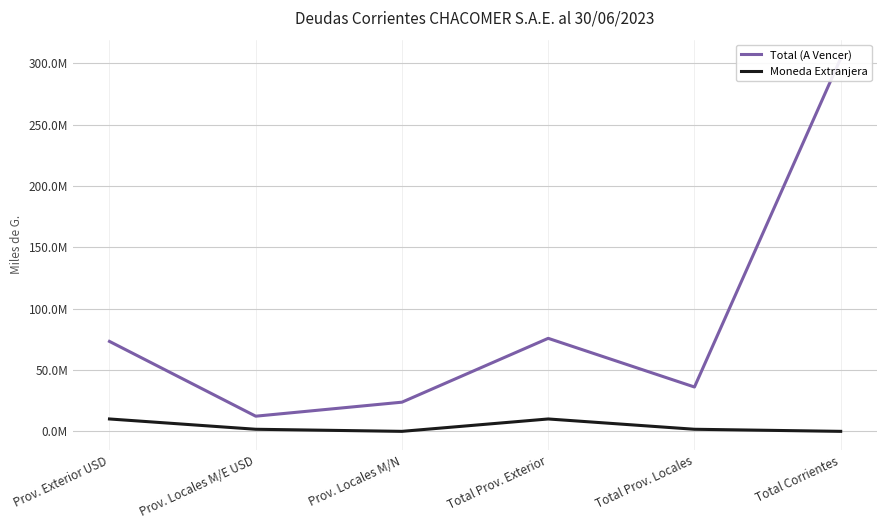

What is the difference between the second highest and second lowest values in the Moneda Extranjera series?

10094209.1